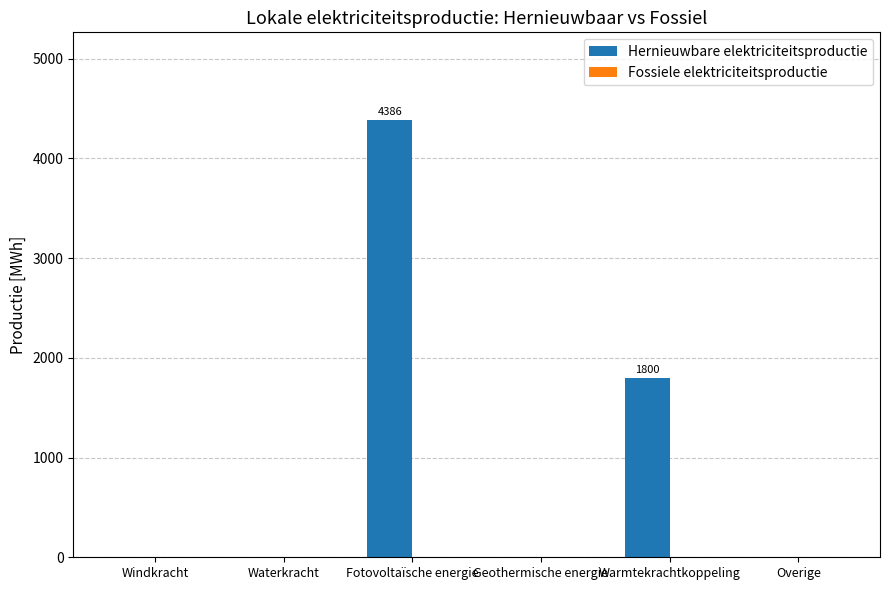

What is the approximate value at Warmtekrachtkoppeling?

1800.0